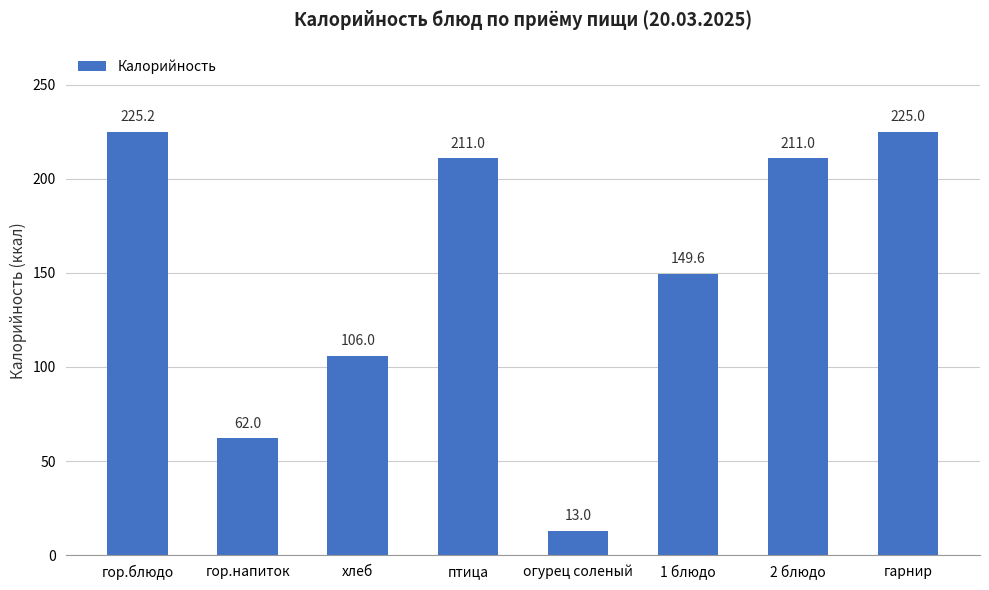

Reading left to right, transcribe all the data shown in this chart.

225.2	62.0	106.0	211.0	13.0	149.6	211.0	225.0